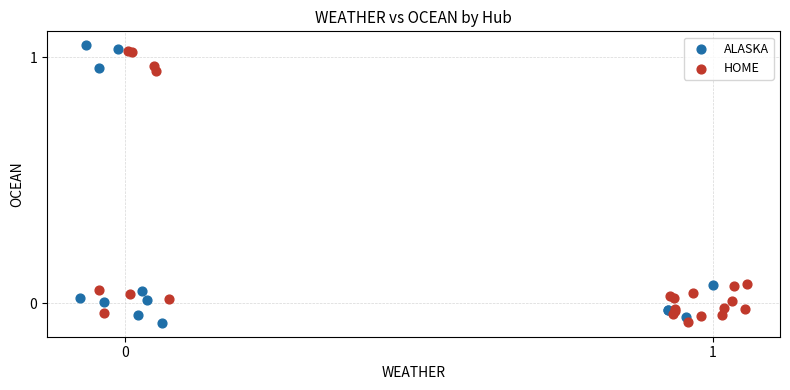

What are all the series names shown in the legend?

ALASKA, HOME